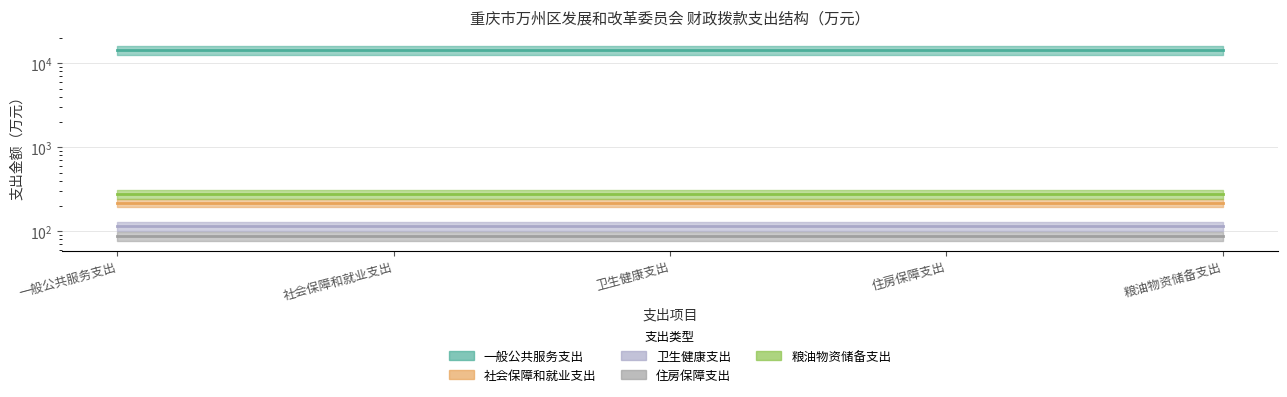

Reading right to left, list all the values displayed in this chart.

一般公共服务支出: 14373.9	14373.9	14373.9	14373.9	14373.9
社会保障和就业支出: 218.2	218.2	218.2	218.2	218.2
卫生健康支出: 115.1	115.1	115.1	115.1	115.1
住房保障支出: 87.2	87.2	87.2	87.2	87.2
粮油物资储备支出: 275.2	275.2	275.2	275.2	275.2